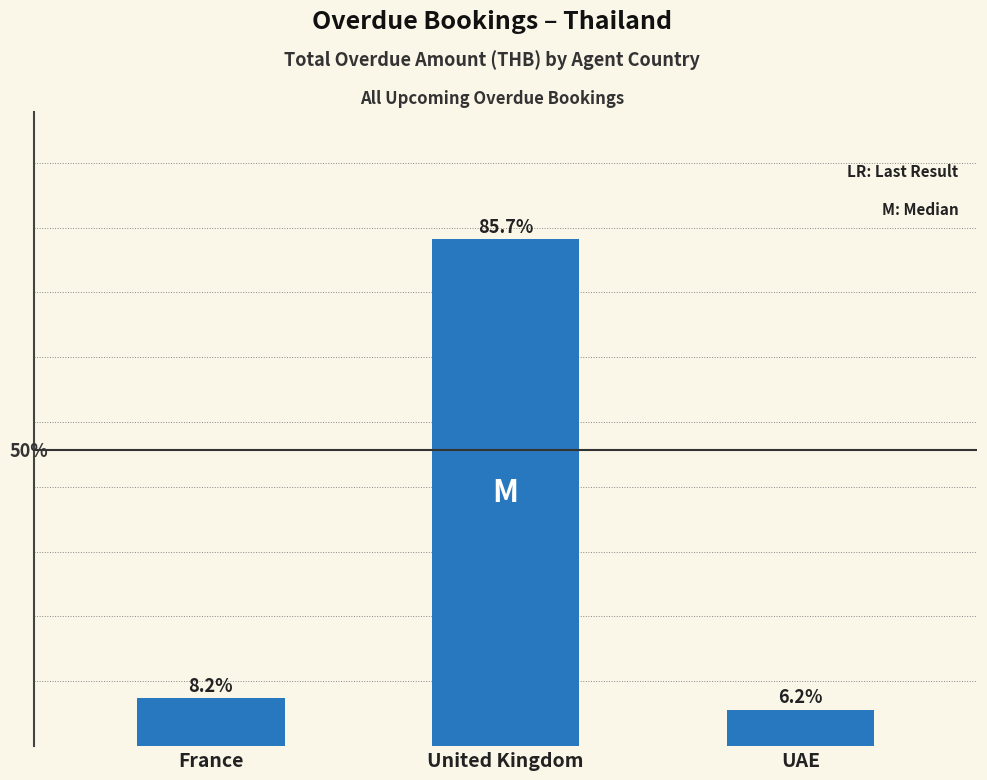

Are the bars horizontal?

No